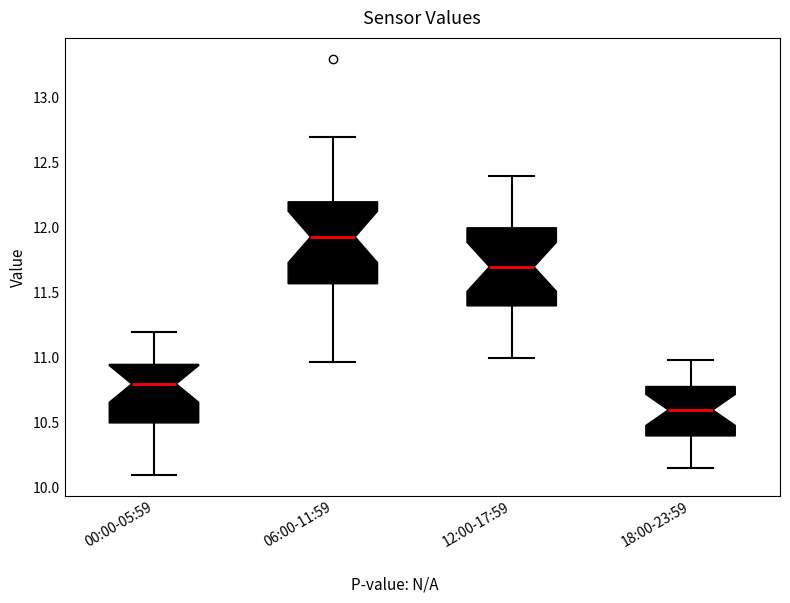

Where does the lower whisker of the box for 00:00-05:59 end on the y-axis? The values are not printed on the chart, so give them approximately, as read against the axis.

10.10